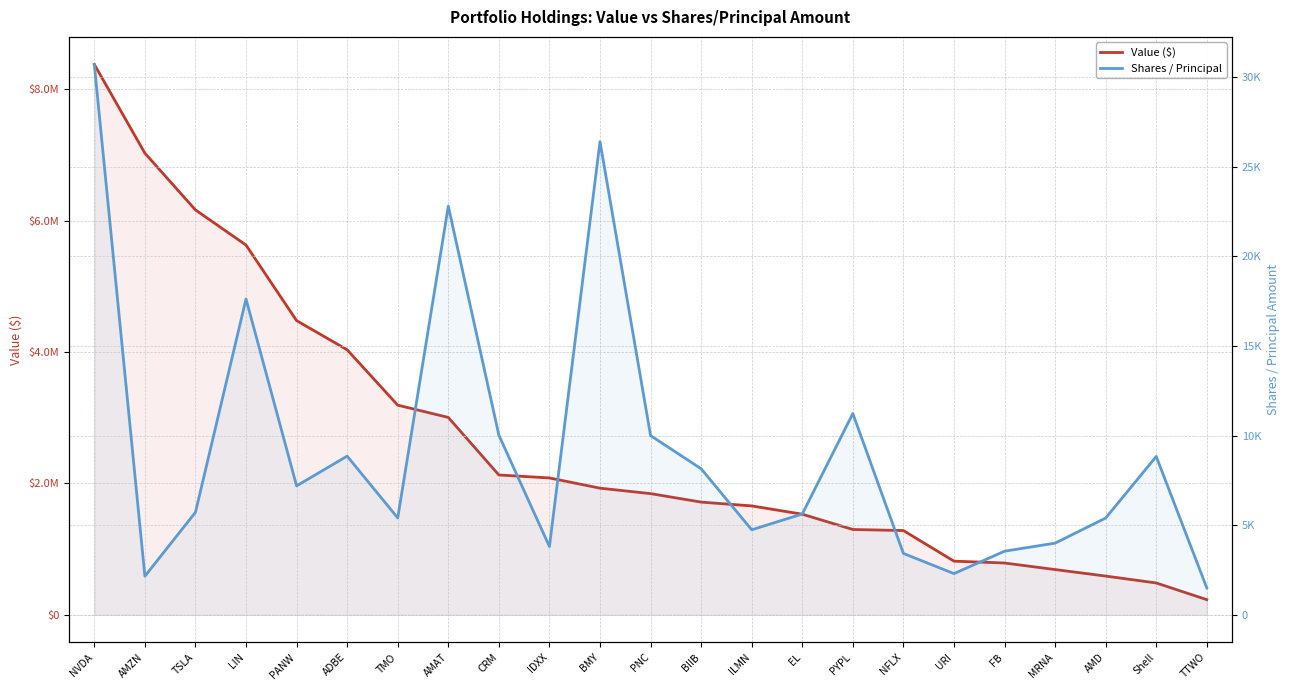

Which series has the largest total across all categories?

Value ($)